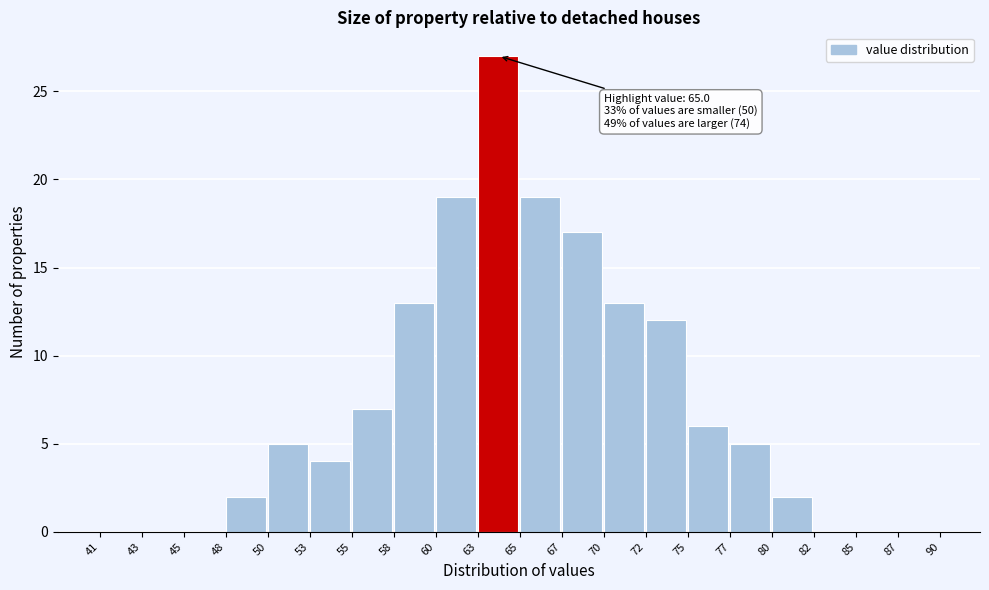

Reading left to right, list all the values displayed in this chart.

41=0	43=0	45=0	48=2	50=5	53=4	55=7	58=13	60=19	63=27	65=19	67=17	70=13	72=12	75=6	77=5	80=2	82=0	85=0	87=0